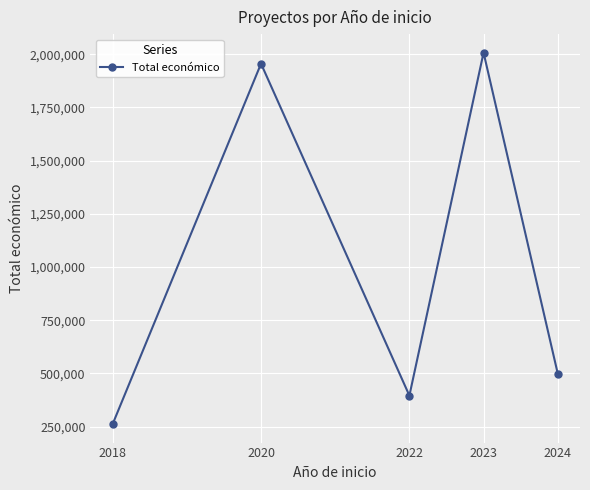

At which category does the data reach its first local peak?

2020